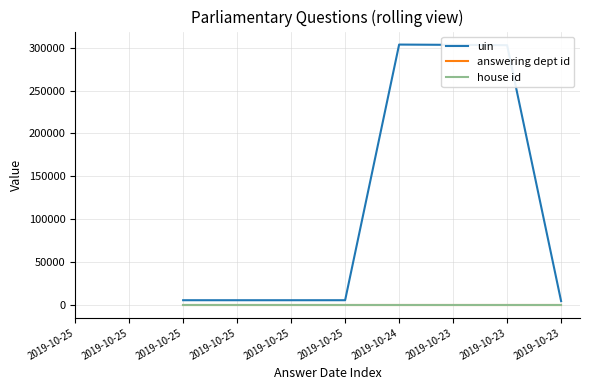

How many lines are shown in the chart?

3